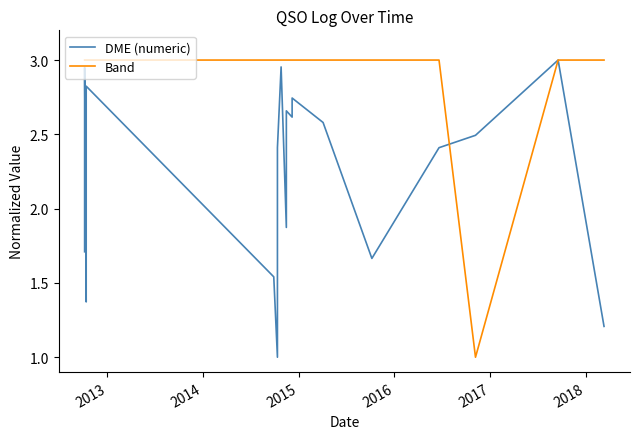

At which category does DME (numeric) reach its first local peak?

2013